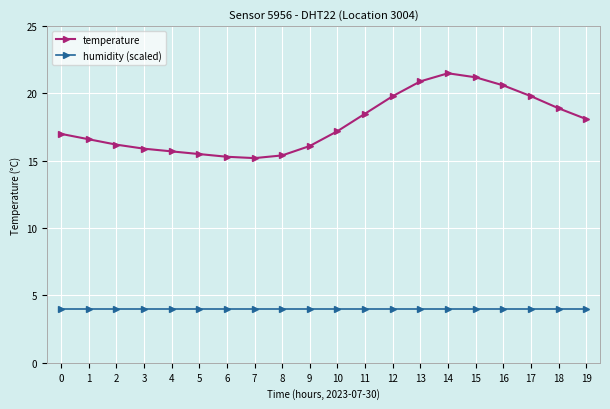

Which series has the largest total across all categories?

temperature